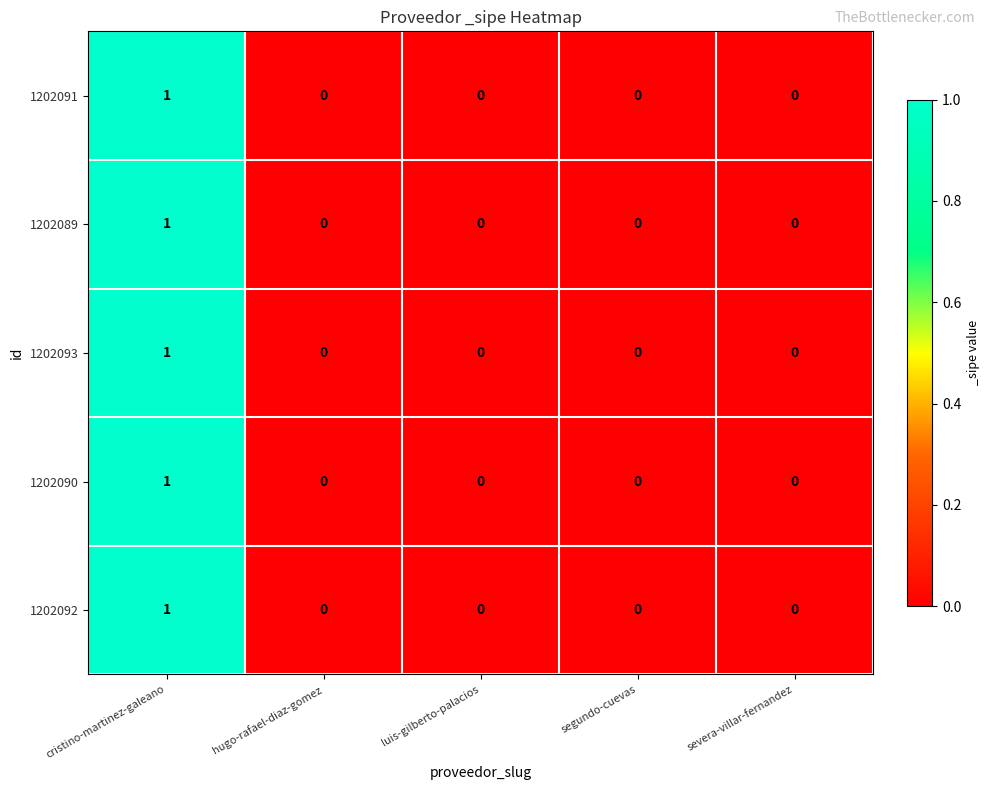

True or false: 1202092 has a value of 0 at cristino-martinez-galeano.

False